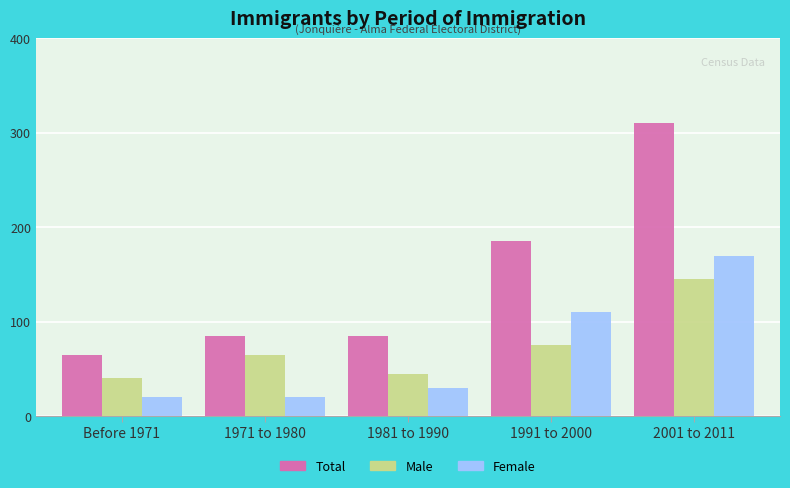

What is the highest value of the Female series?

170